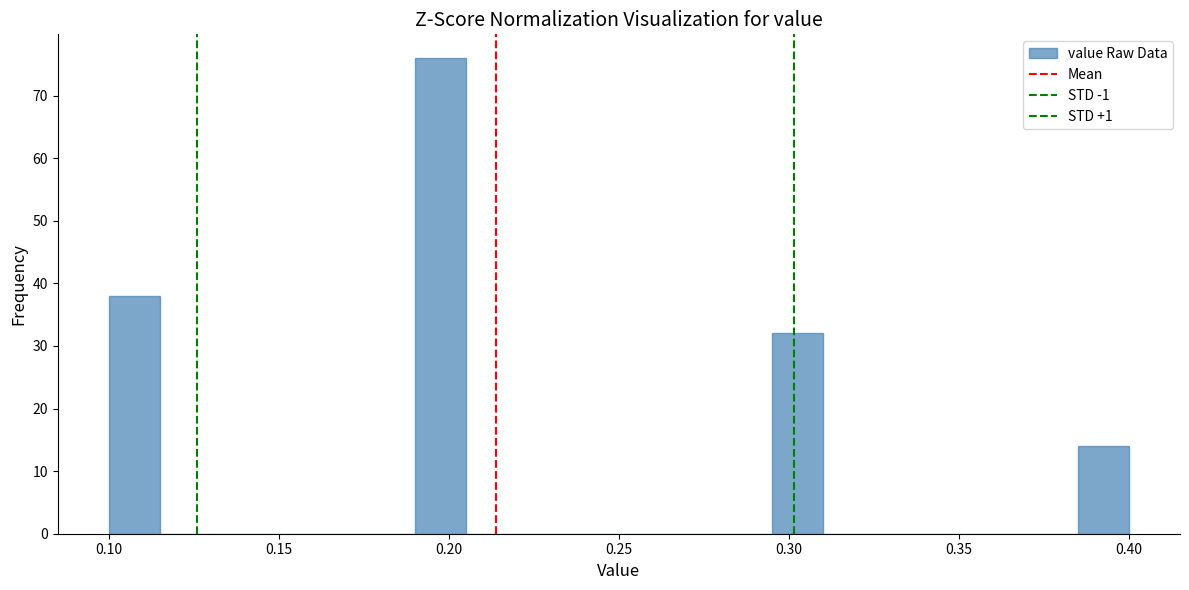

Around what value on the x-axis is the tallest bar? Give the approximate position of its centre, as read against the axis.

0.200